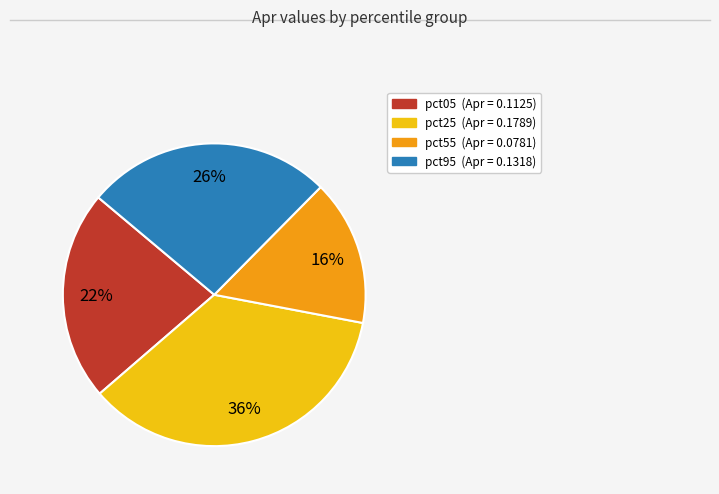

To the nearest percent, what is the average slice percentage?

25%